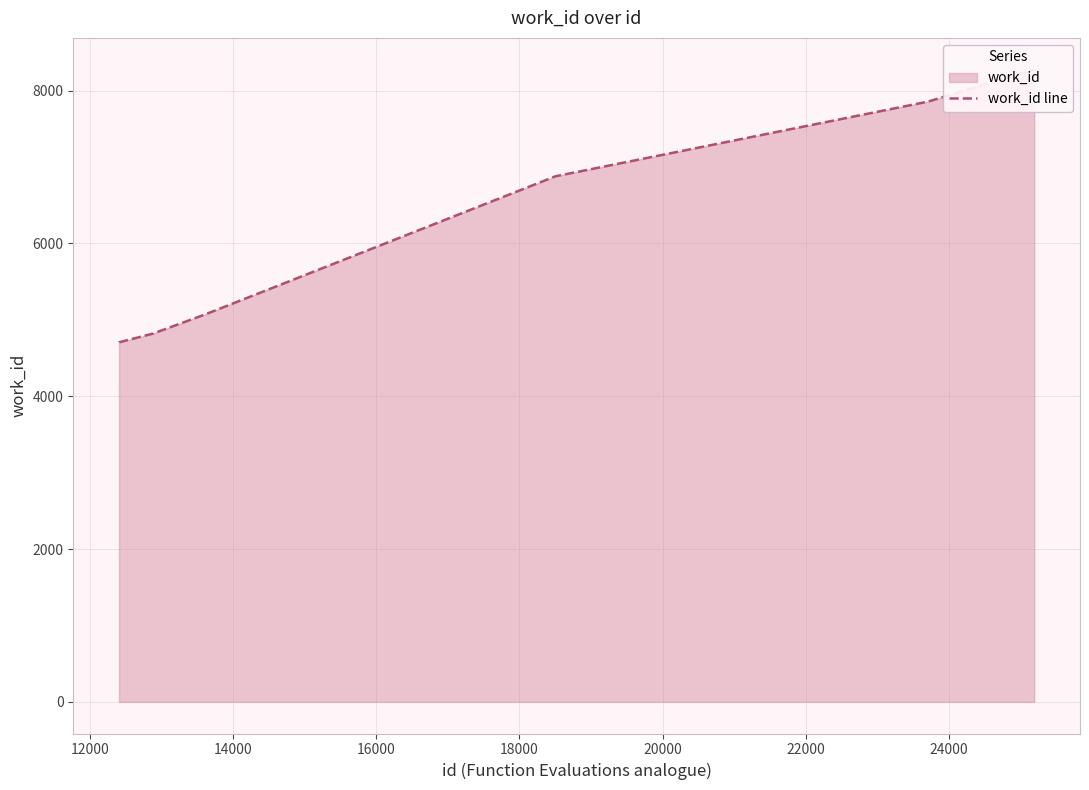

Does the chart display data point markers on the line(s)?

No